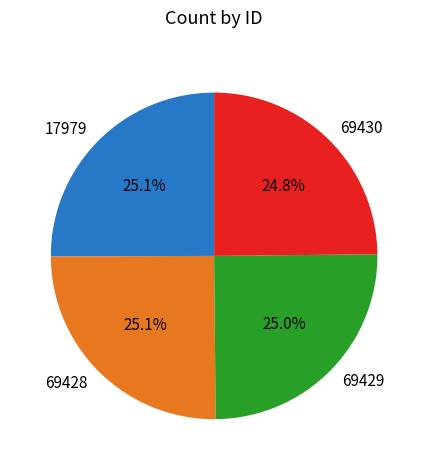

To the nearest percent, what portion does 17979 represent?

25%